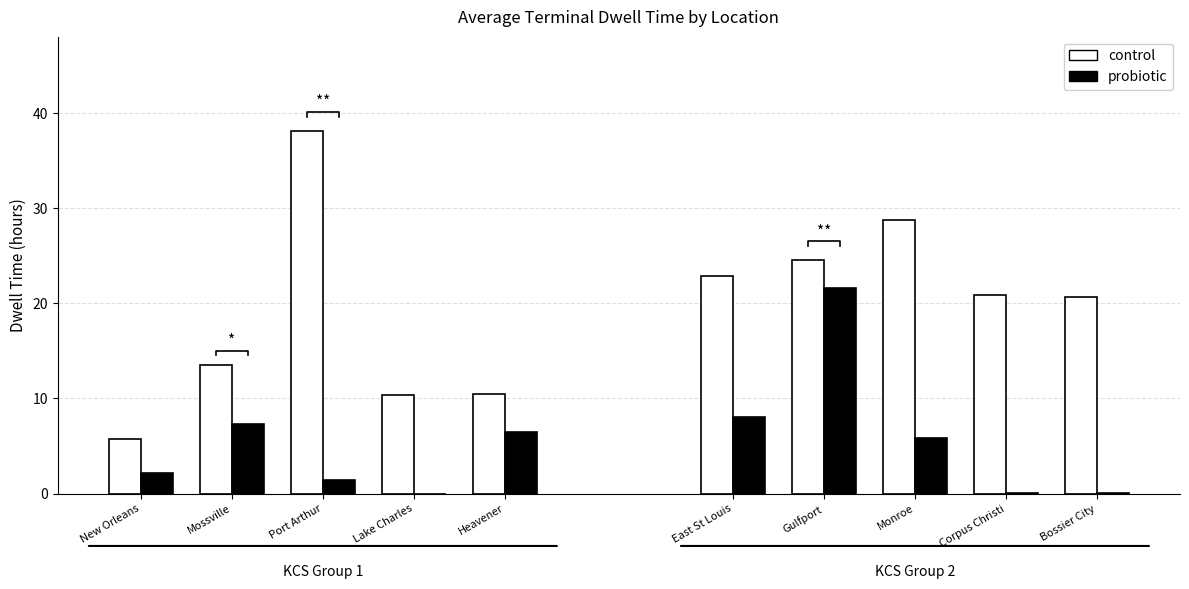

Between East St Louis and Monroe, which is larger?

Monroe